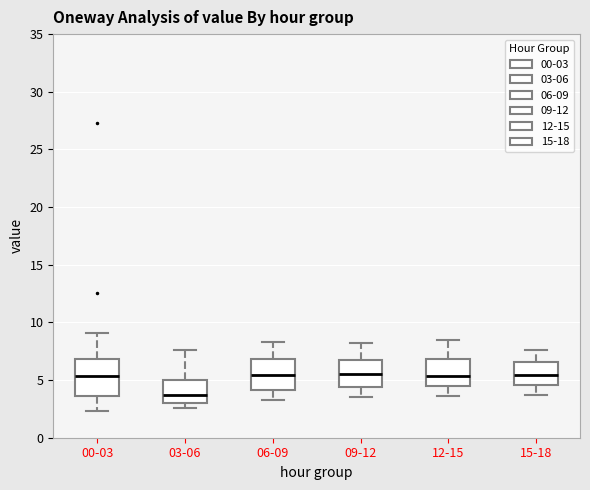

Where does the median line of the box for 06-09 sit on the y-axis? The values are not printed on the chart, so give them approximately, as read against the axis.

5.5